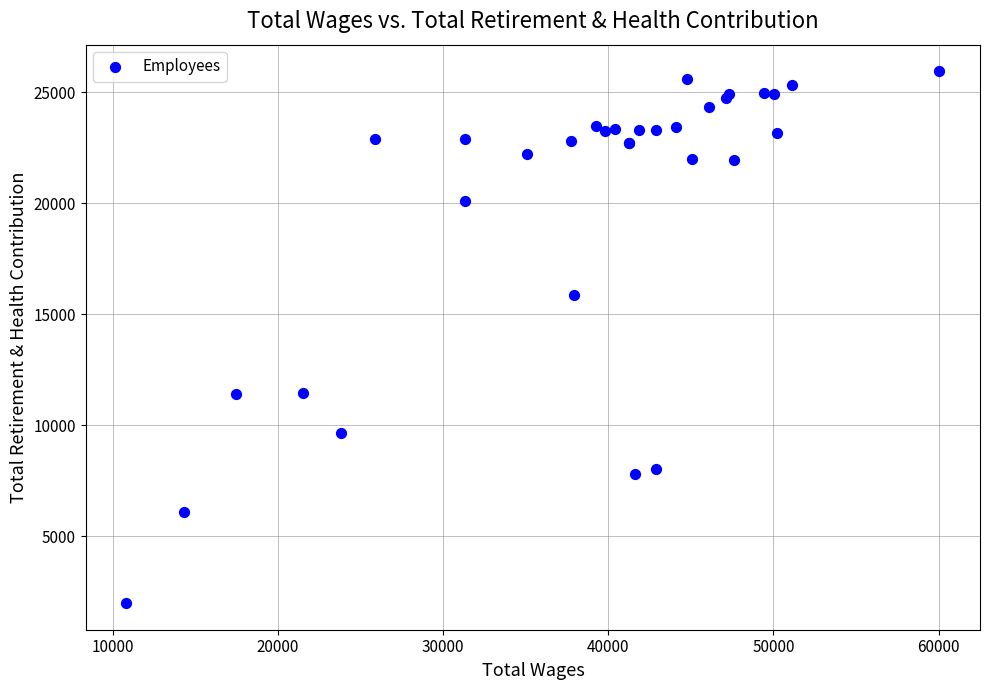

What Y value in the scatter plot is closest to 13972?

15854